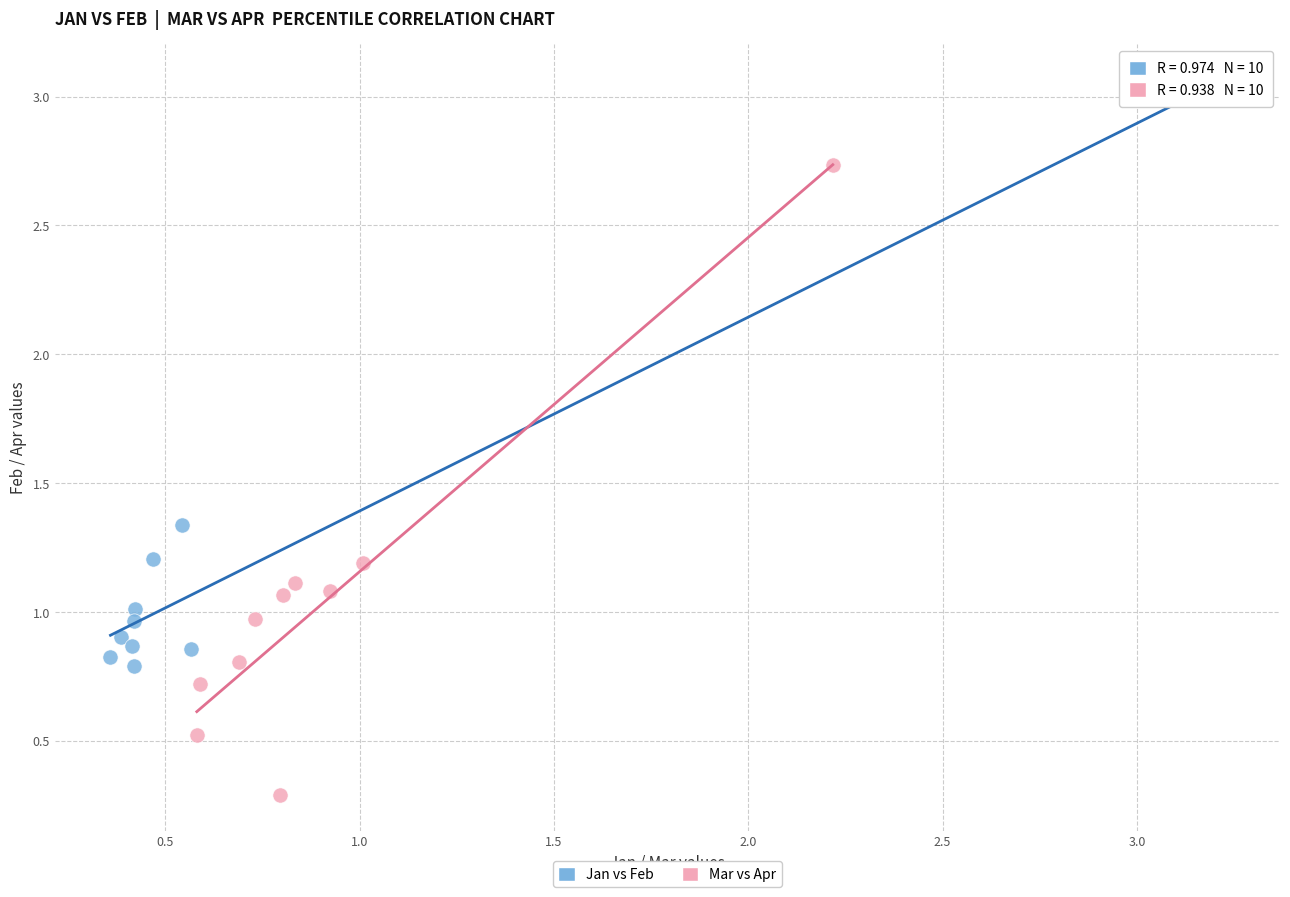

Which series contains the lowest Y value?

Mar vs Apr